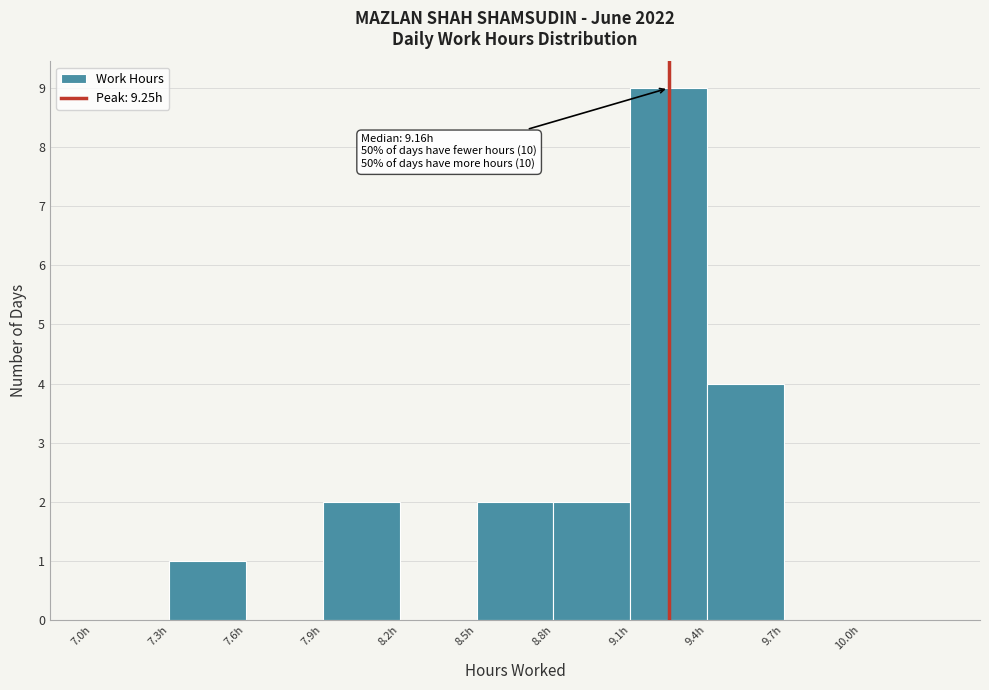

Over which range of the x-axis is the bar tallest?

9.1 to 9.4